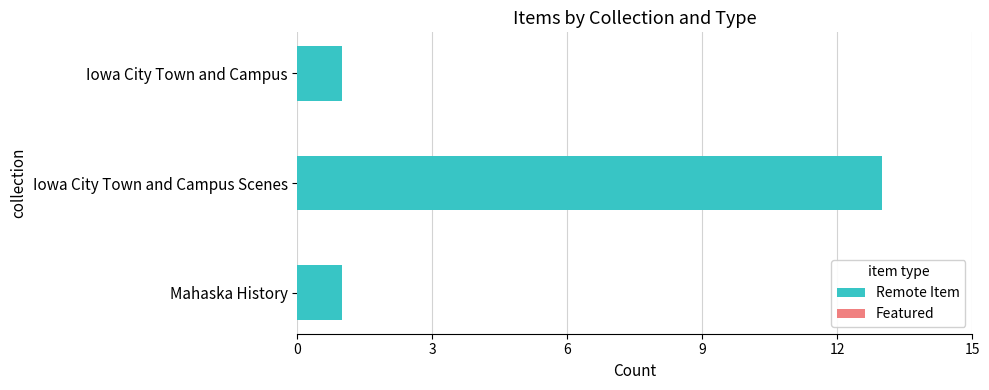

What is the difference between the maximum and second lowest values?

12